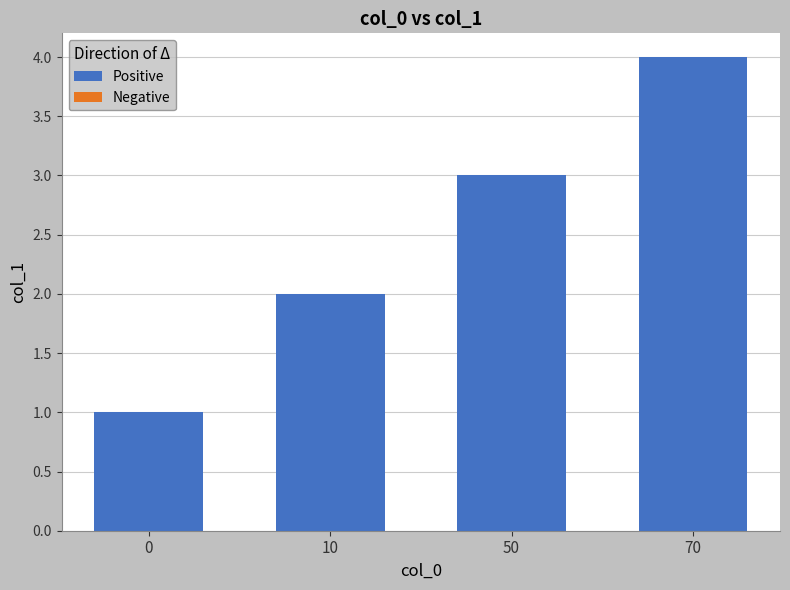

Rank the categories by value from highest to lowest.

70, 50, 10, 0